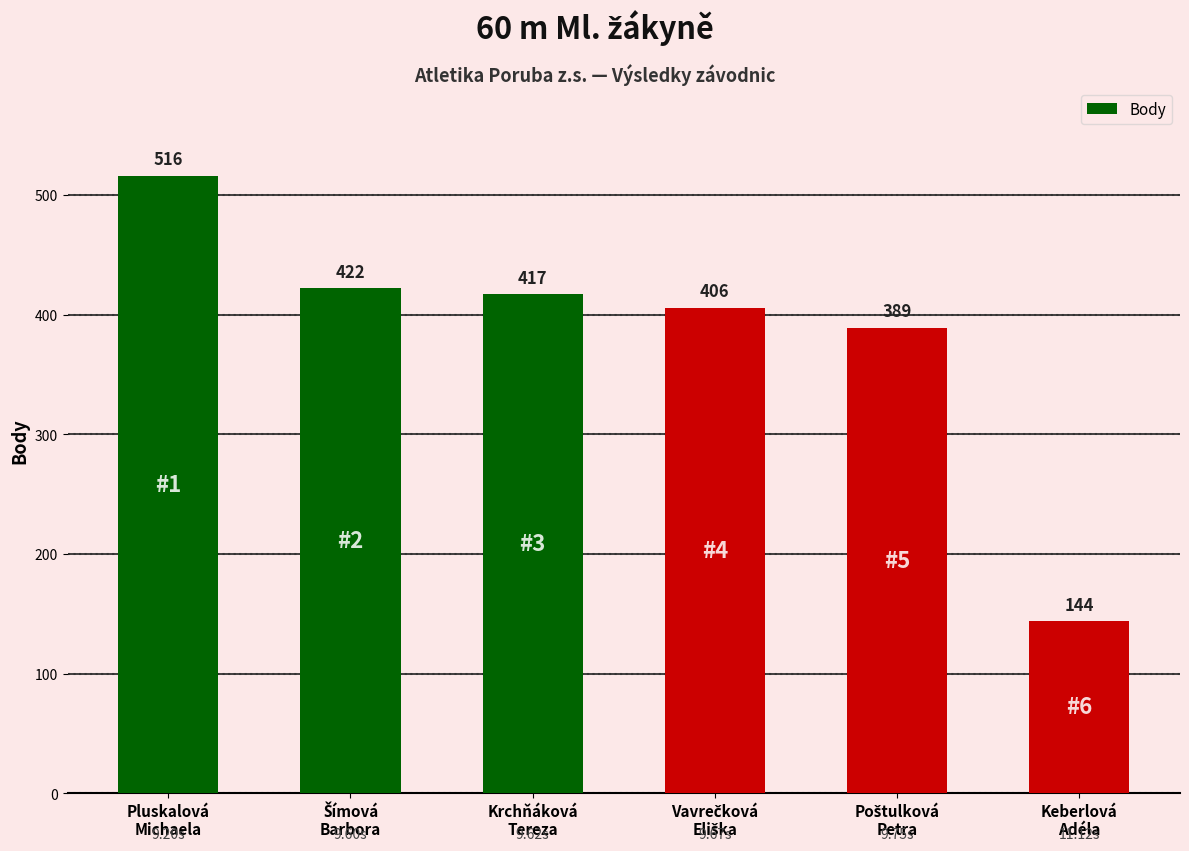

Reading left to right, transcribe all the data shown in this chart.

516	422	417	406	389	144